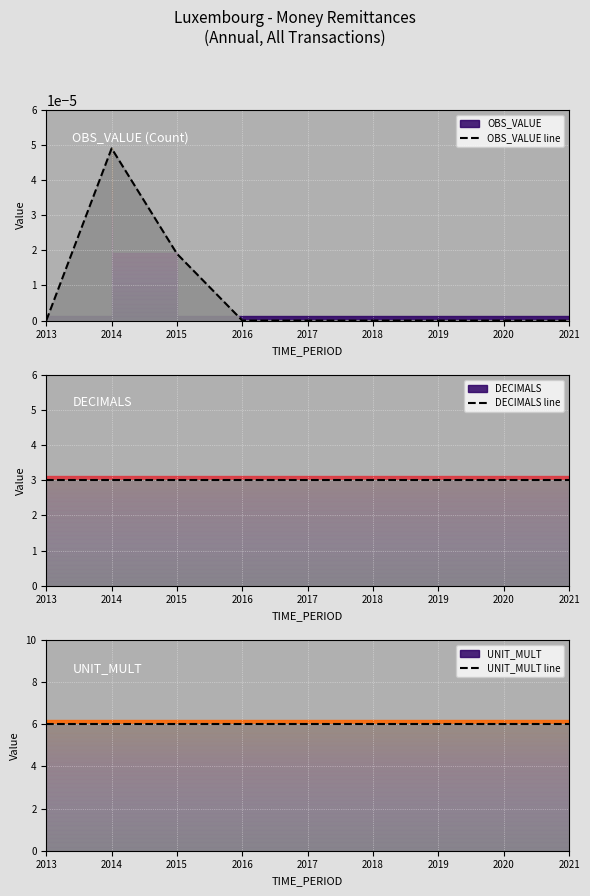

Rank the series by their maximum value, from lowest to highest.

OBS_VALUE line, DECIMALS line, UNIT_MULT line